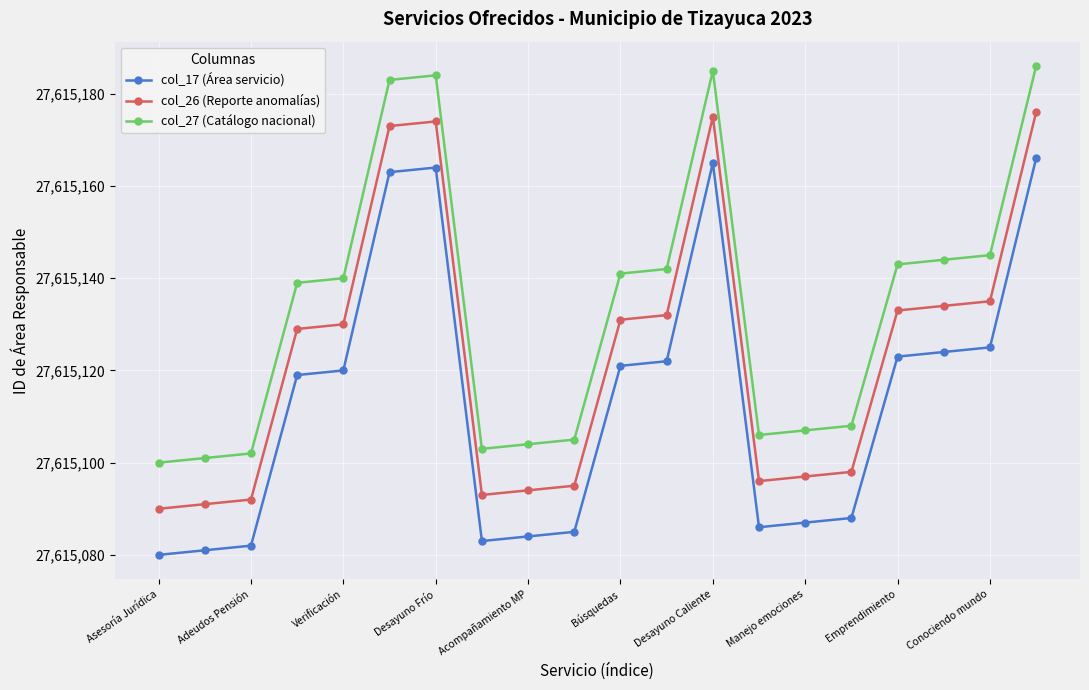

What is the sum of all col_26 (Reporte anomalías) values?

552302468